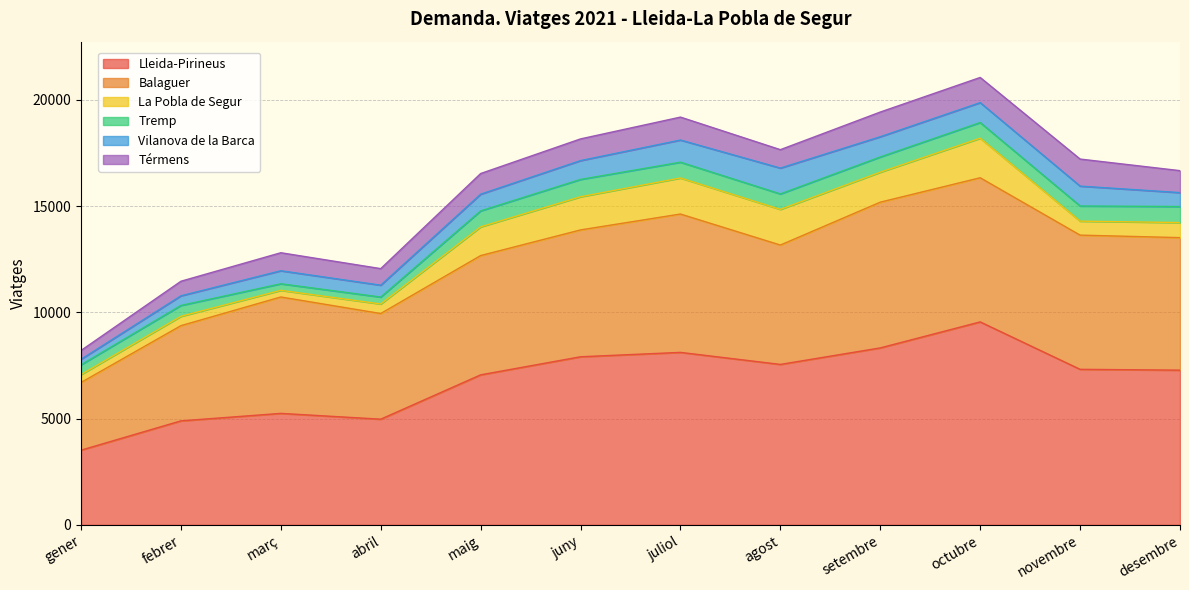

How many data points in Tremp are less than 728?

6